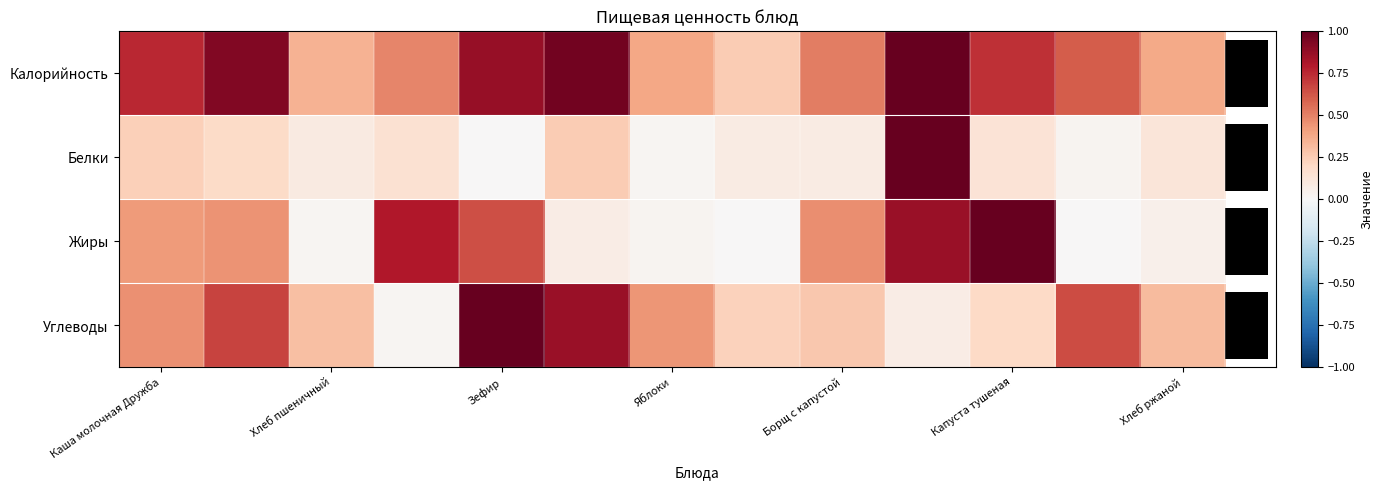

What is the total value across all series at 7?

0.5